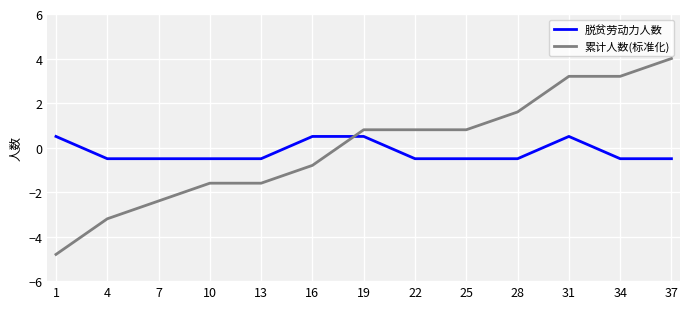

Which series changed the most between 10 and 16?

脱贫劳动力人数